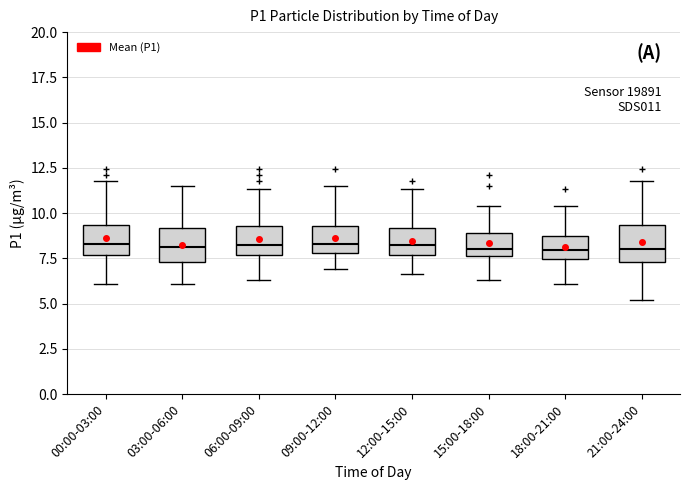

Reading left to right, read every box against the y-axis: the position of its median line, the range the box covers, and the ends of its whiskers. The values are not printed on the chart, so give them approximately, as read against the axis.

00:00-03:00: median 8.5, box 7.5 to 9.5, whiskers 6.0 to 12.0
03:00-06:00: median 8.0, box 7.5 to 9.0, whiskers 6.0 to 11.5
06:00-09:00: median 8.5, box 7.5 to 9.5, whiskers 6.5 to 11.5
09:00-12:00: median 8.5, box 8.0 to 9.5, whiskers 7.0 to 11.5
12:00-15:00: median 8.5, box 7.5 to 9.0, whiskers 6.5 to 11.5
15:00-18:00: median 8.0, box 7.5 to 9.0, whiskers 6.5 to 10.5
18:00-21:00: median 8.0, box 7.5 to 8.5, whiskers 6.0 to 10.5
21:00-24:00: median 8.0, box 7.5 to 9.5, whiskers 5.0 to 12.0